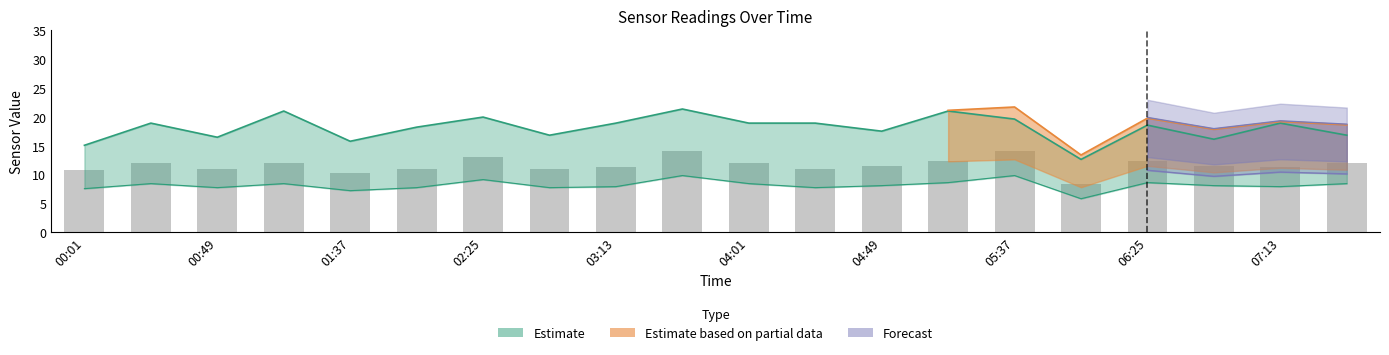

Does the chart contain any negative values?

No